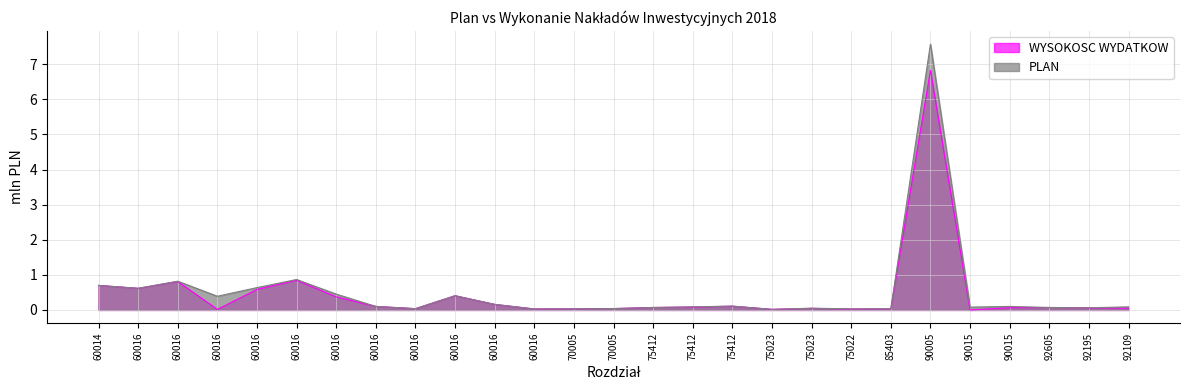

Rank the series at 60016 from lowest to highest value.

WYSOKOSC WYDATKOW, PLAN